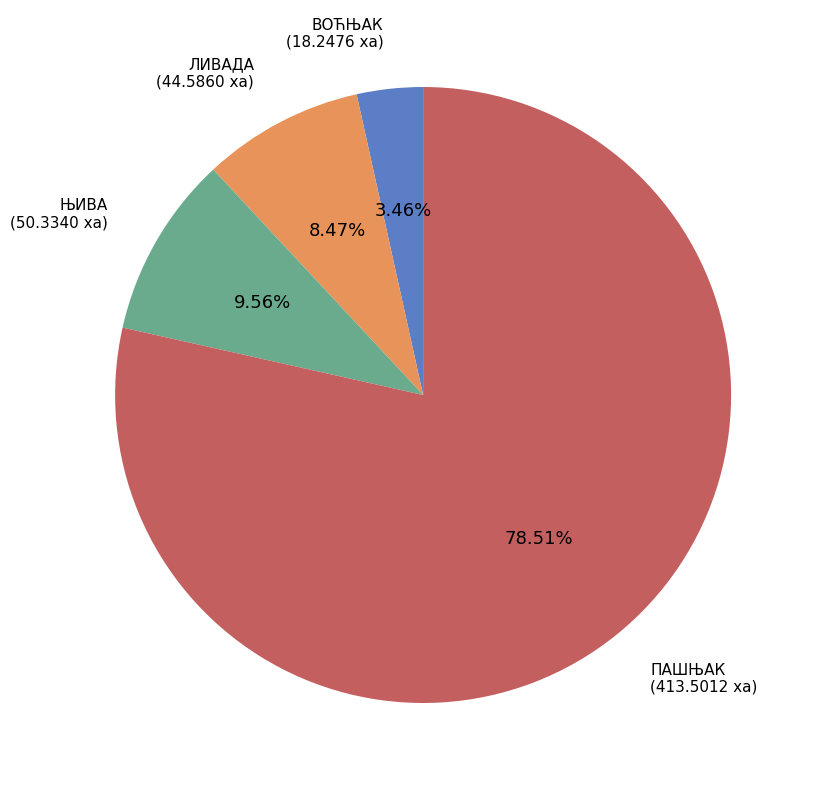

Which category has the smallest portion of the pie?

ВОЋЊАК